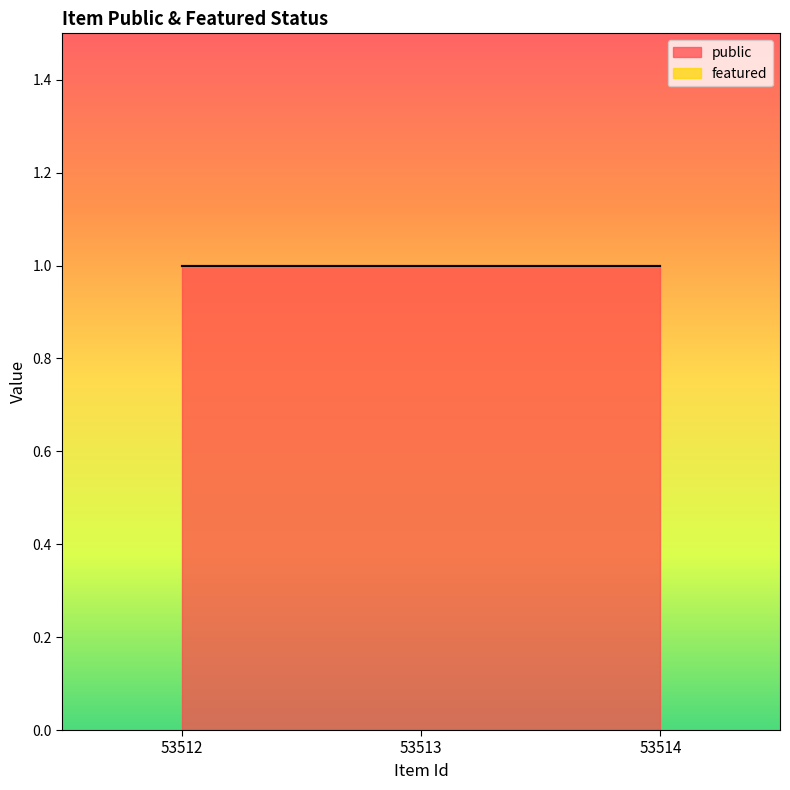

Is the value of featured at 53512 greater than the value of public at 53512?

No